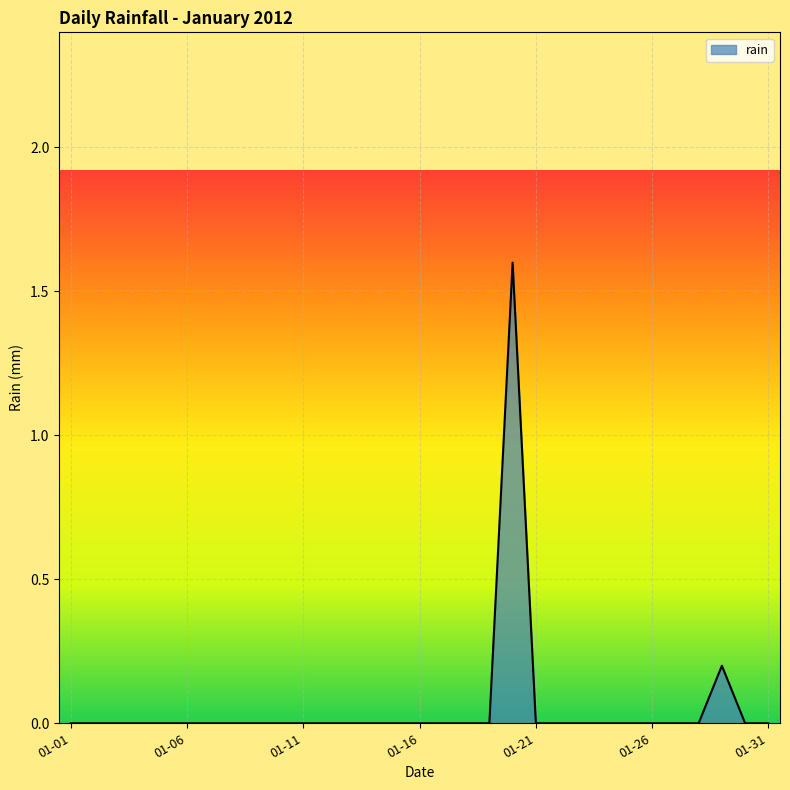

Count the values in the range 0 to 1.

30